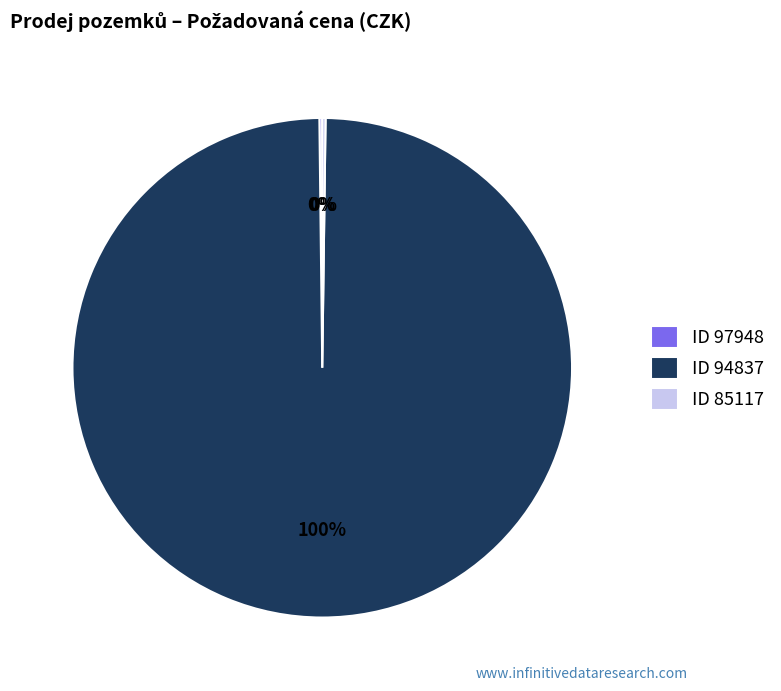

To the nearest percent, what is the average slice percentage?

33%